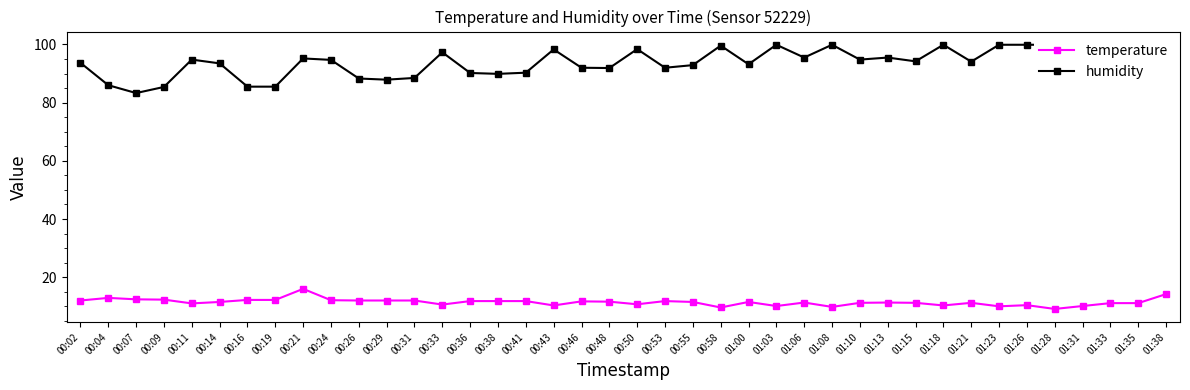

Which series has the largest total across all categories?

humidity